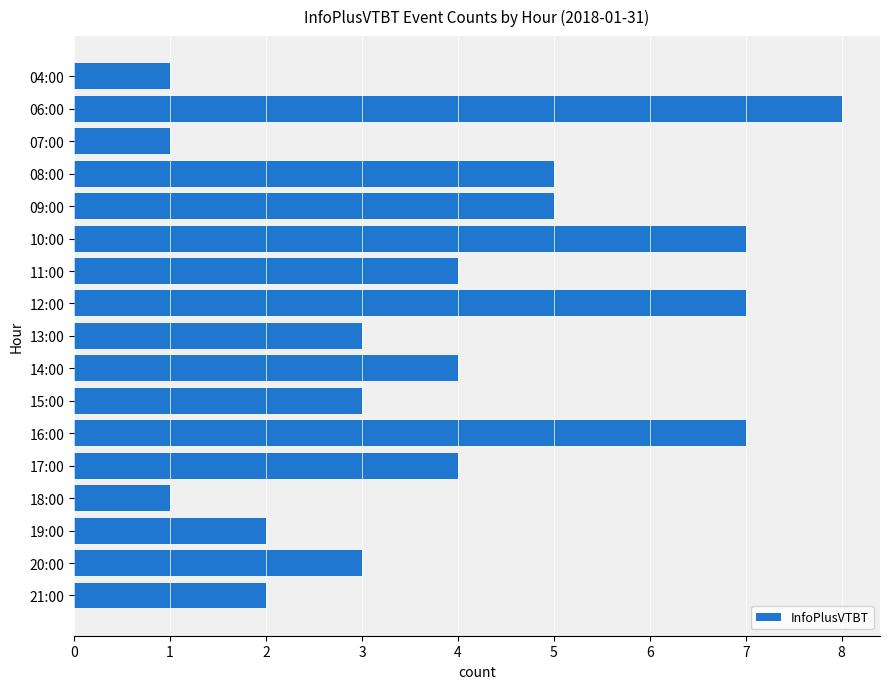

Approximately how many times larger is the value at 16:00 compared to 04:00?

7.0